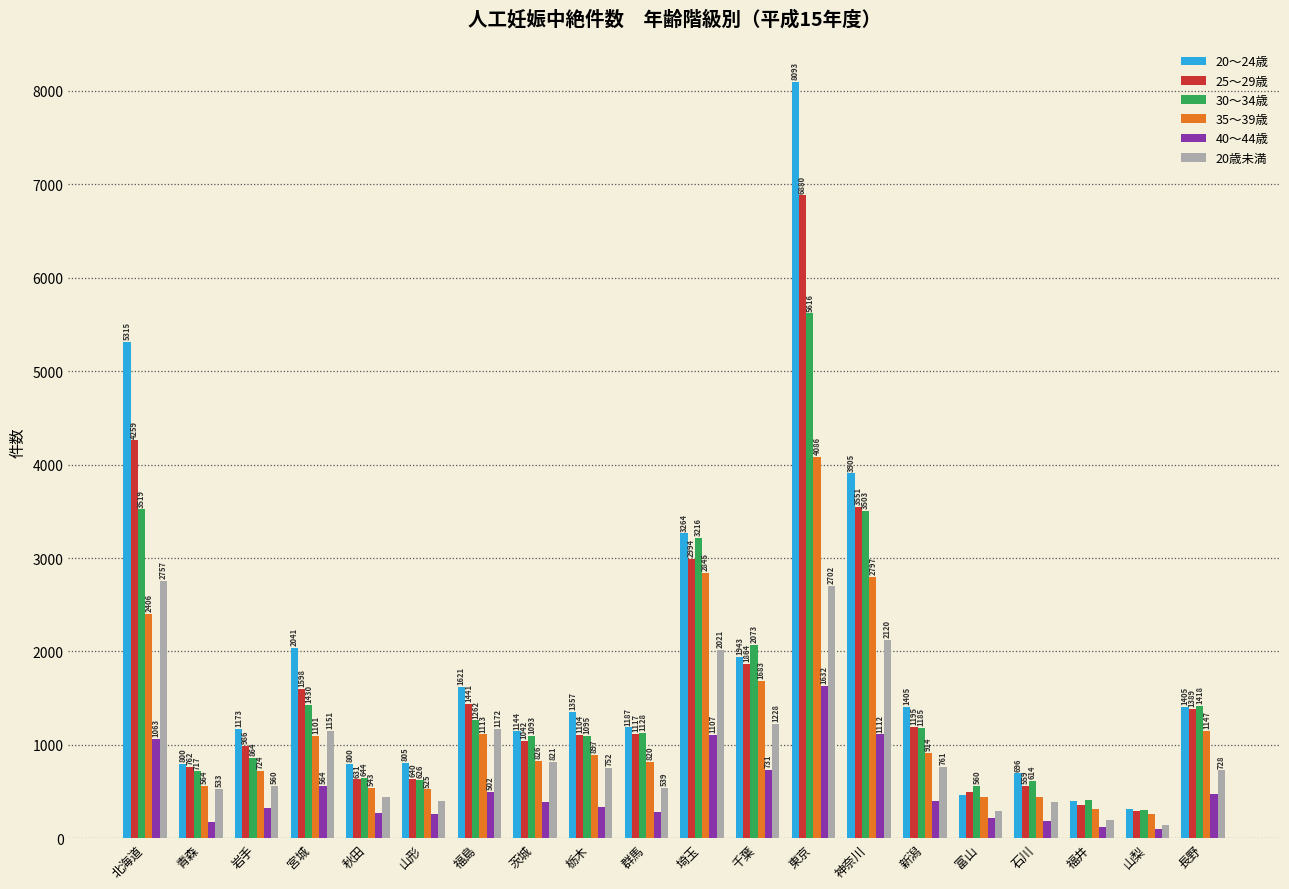

What is the total value across all series at 茨城?

5312